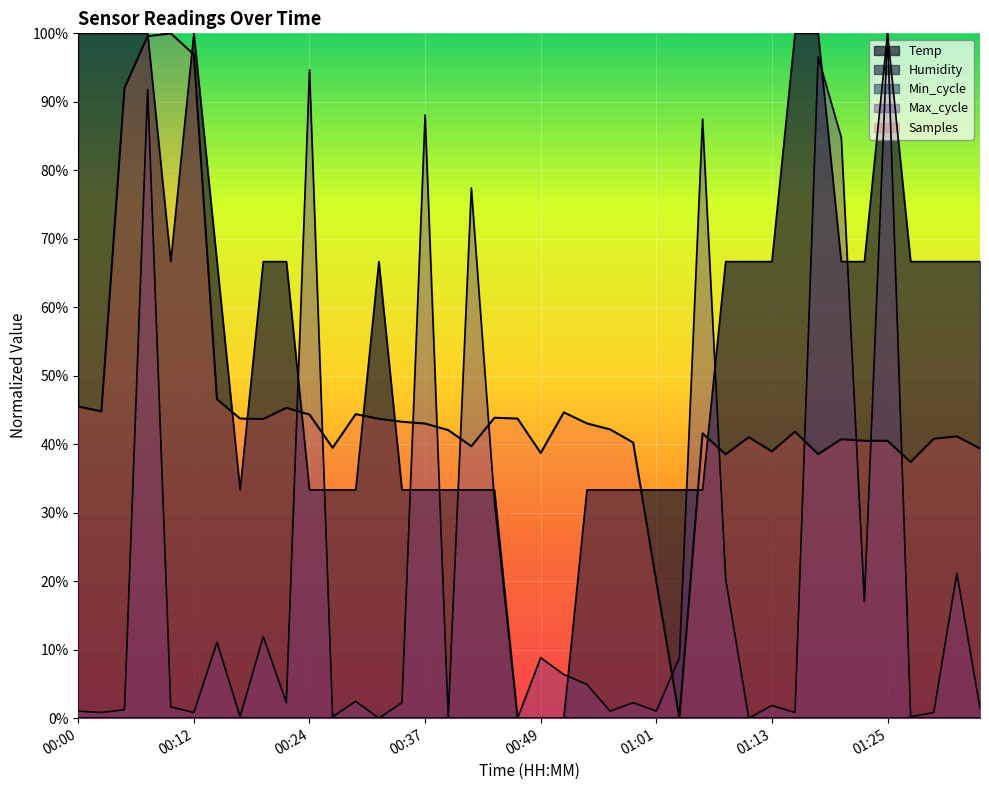

At how many categories does at least one series exceed 0?

40